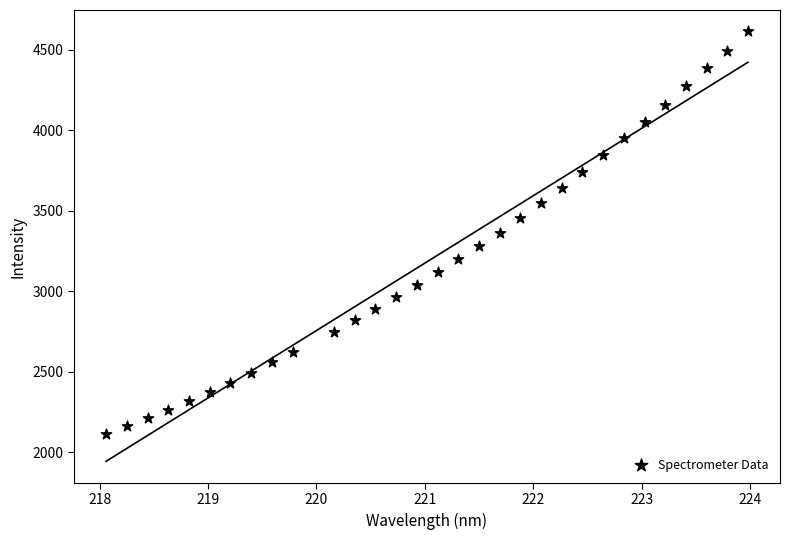

What is the range of X values (max minus min)?

5.9